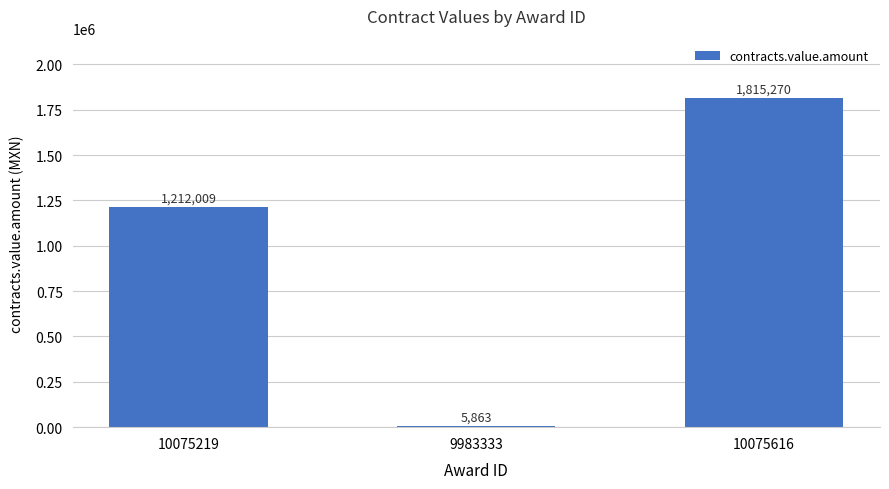

What is the ratio of the value at 10075616 to the value at 10075219?

1.5